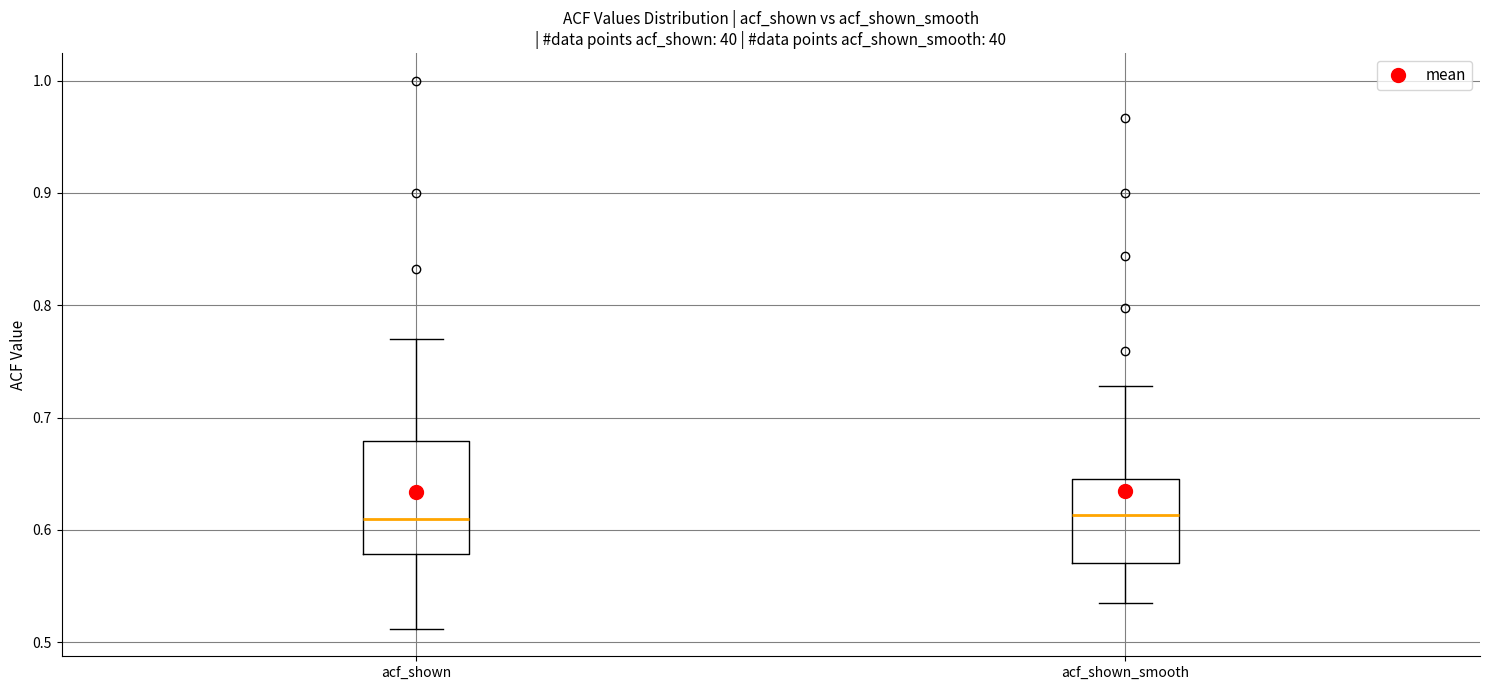

Where is the upper edge of the box for acf_shown on the y-axis? The values are not printed on the chart, so give them approximately, as read against the axis.

0.68